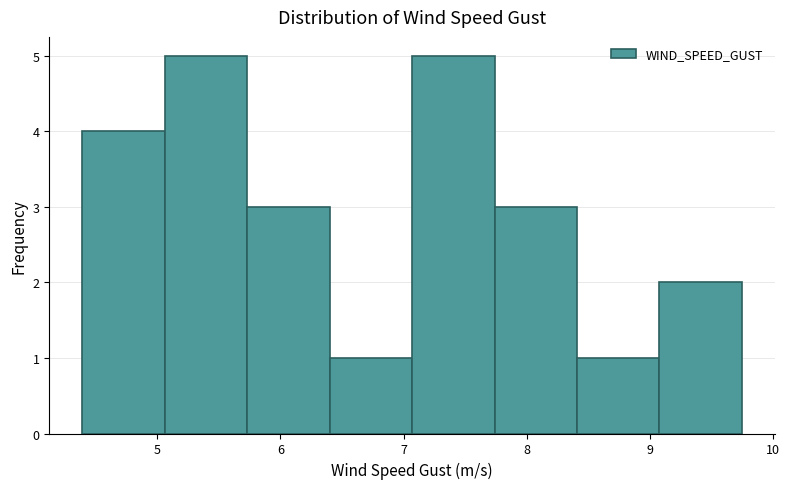

How tall is the bar that spans 4.4 to 5.1 on the x-axis? Neither the bar edges nor the heights are printed on the chart, so give them approximately, as read against the axes.

4